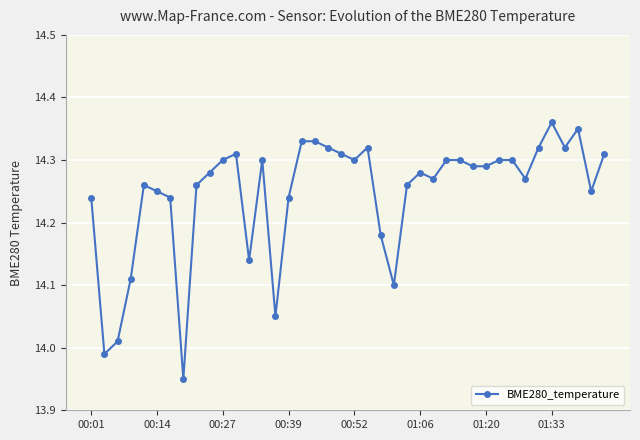

How many data points are less than 14?

2